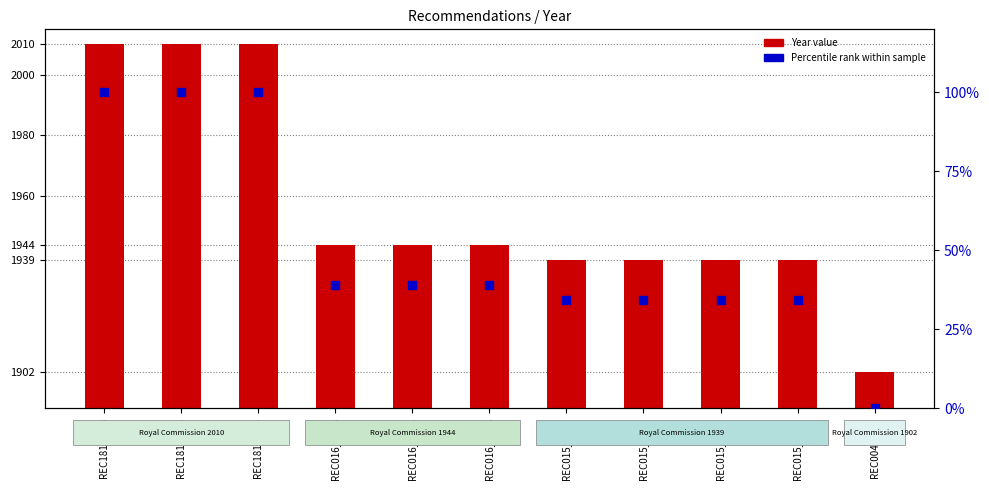

Which series has the largest total across all categories?

Year